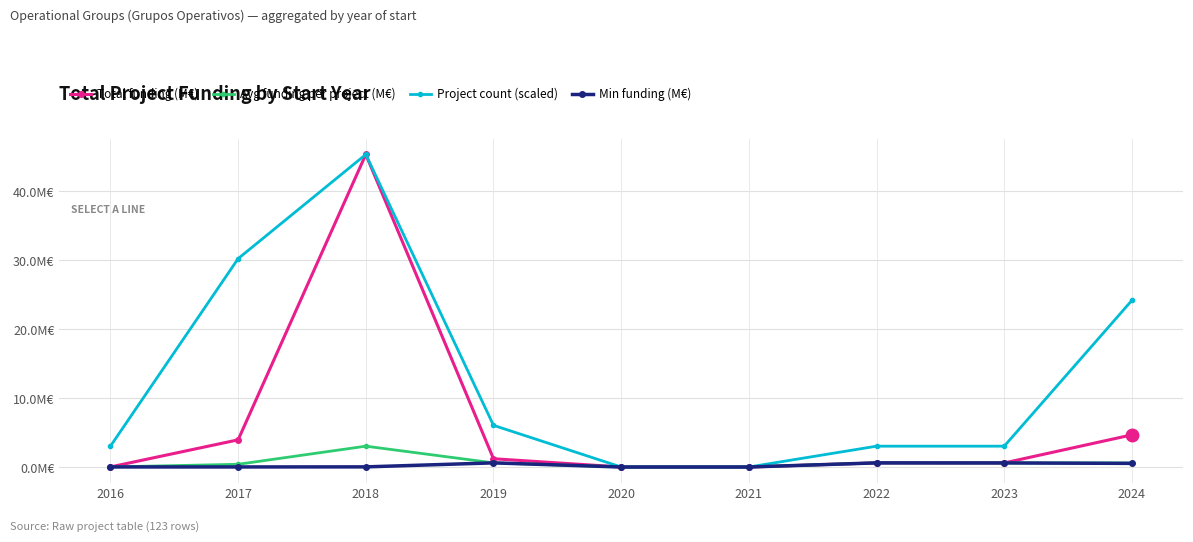

Is the value of Project count (scaled) at 2016 greater than the value of Min funding (M€) at 2019?

Yes